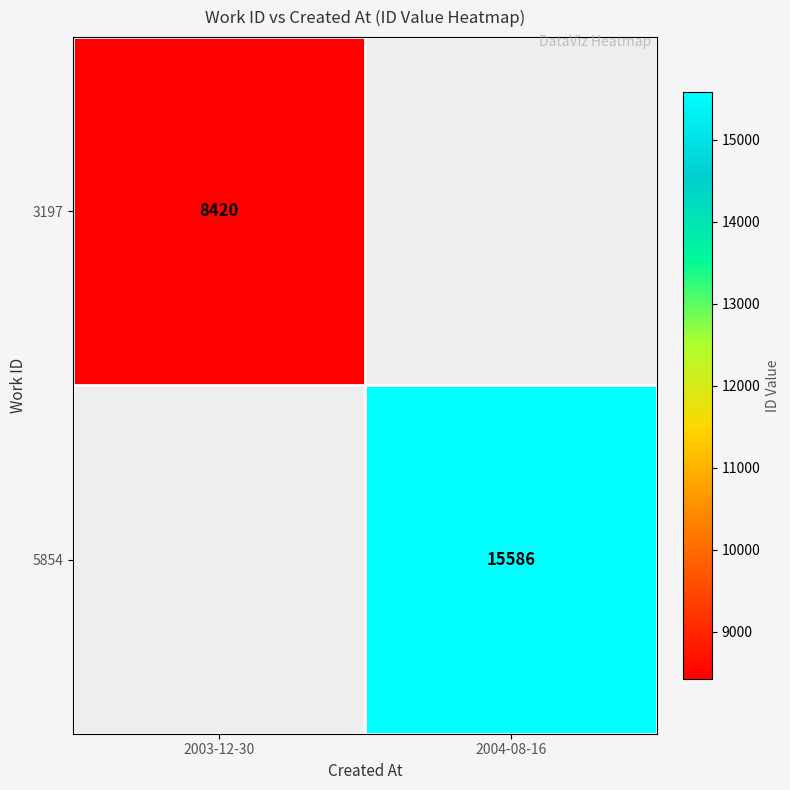

True or false: 3197 has a value of 8420 at 2003-12-30.

True